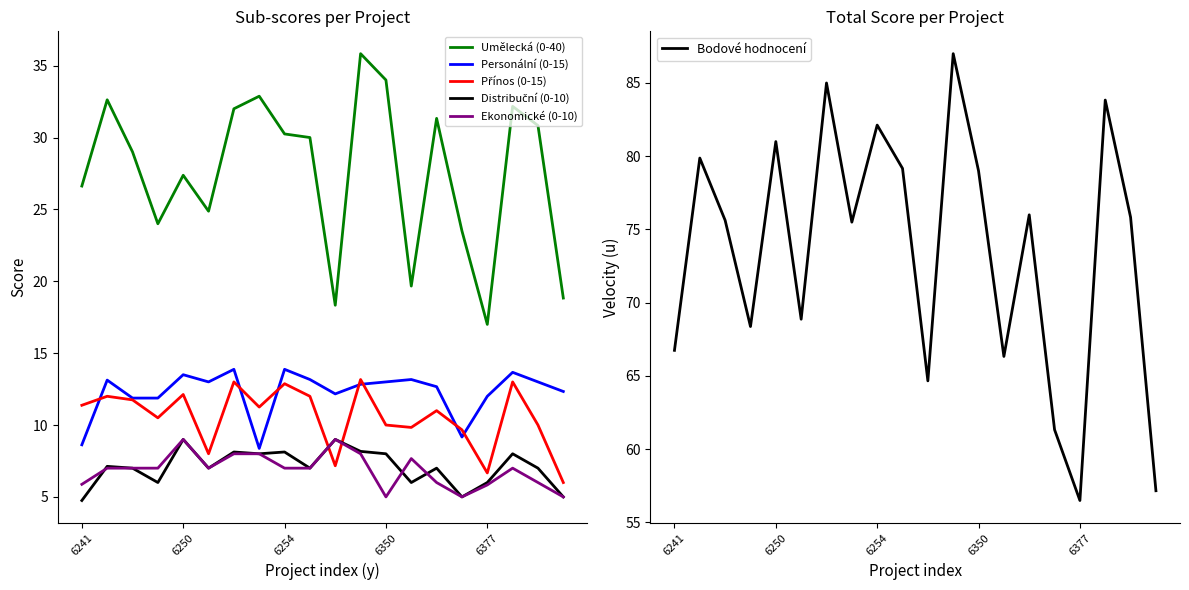

What is the lowest value of the Personální (0-15) series?

8.4